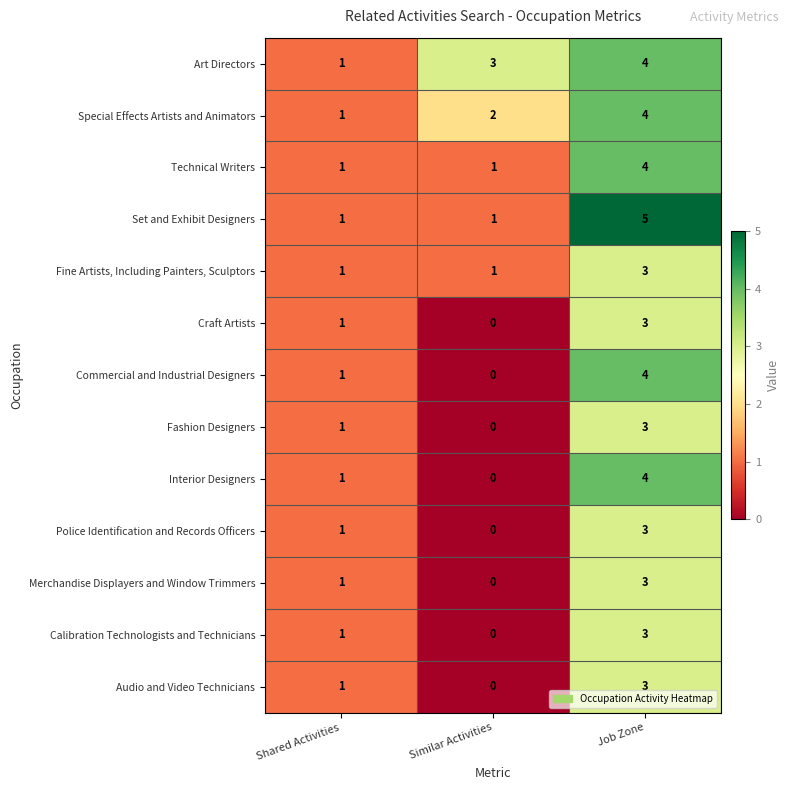

What is the sum of all Commercial and Industrial Designers values?

5